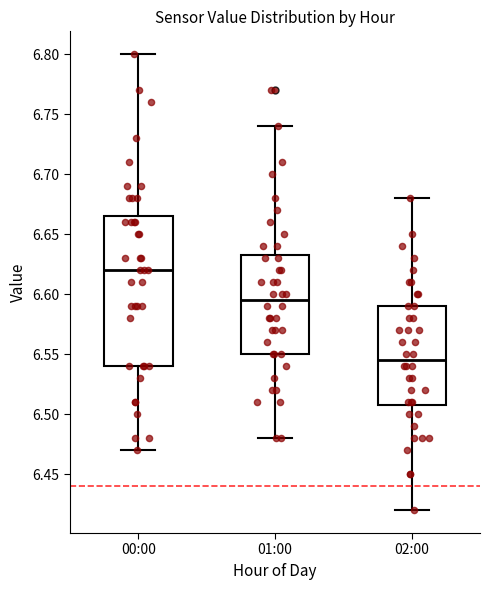

Where does the median line of the box for 02:00 sit on the y-axis? The values are not printed on the chart, so give them approximately, as read against the axis.

6.545